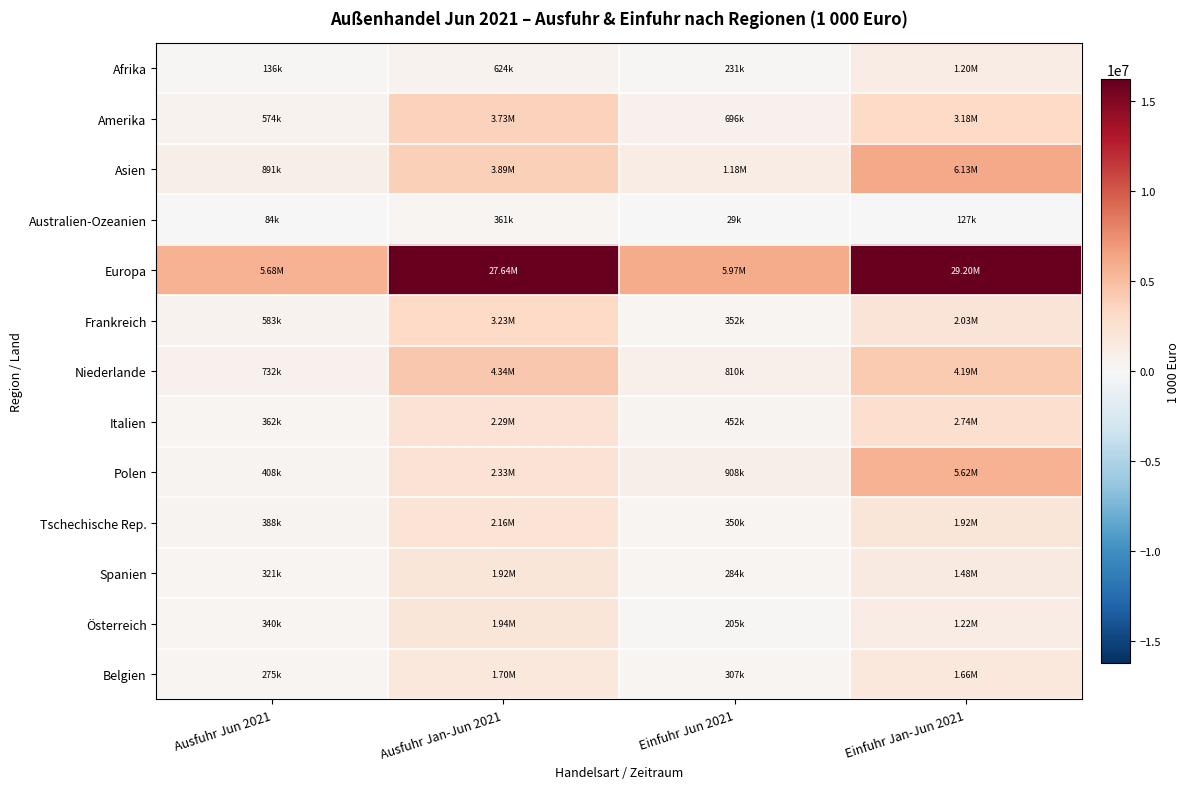

At how many categories does at least one series exceed 18509345?

2